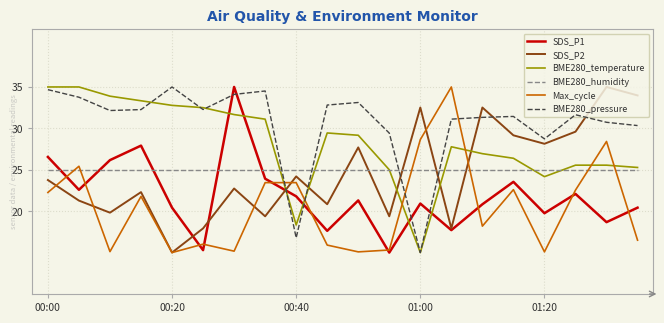

How many intersections are there between SDS_P2 and BME280_temperature?

5